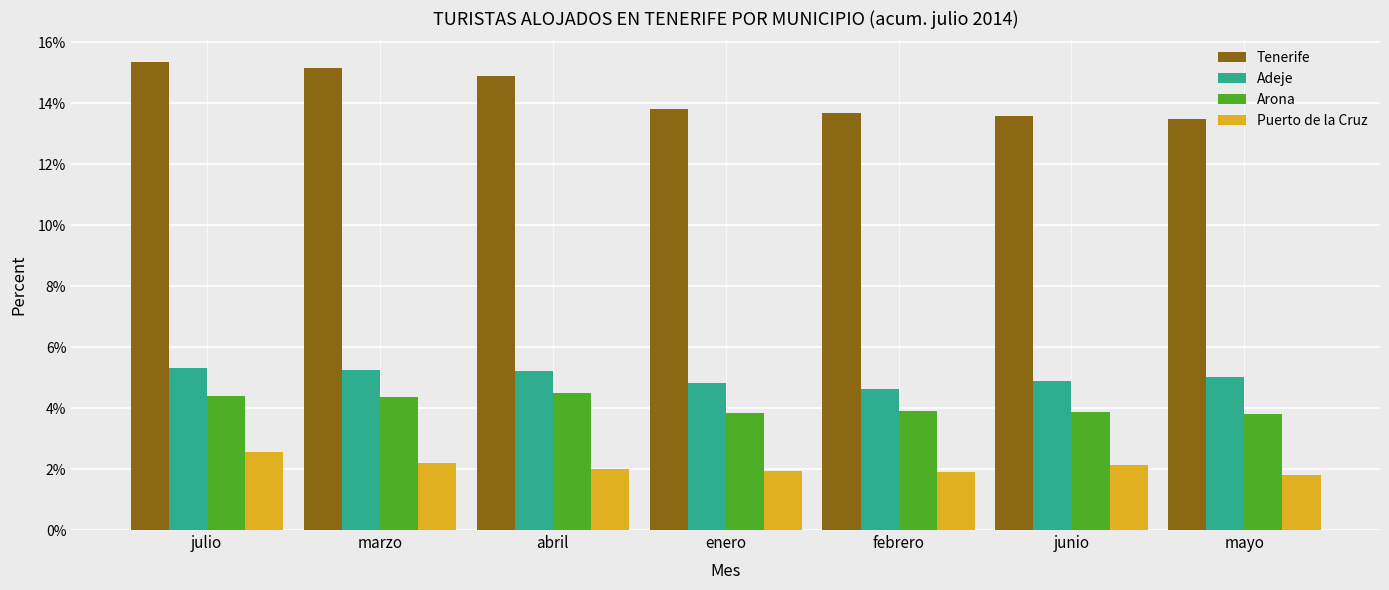

At how many categories does at least one series exceed 11?

7